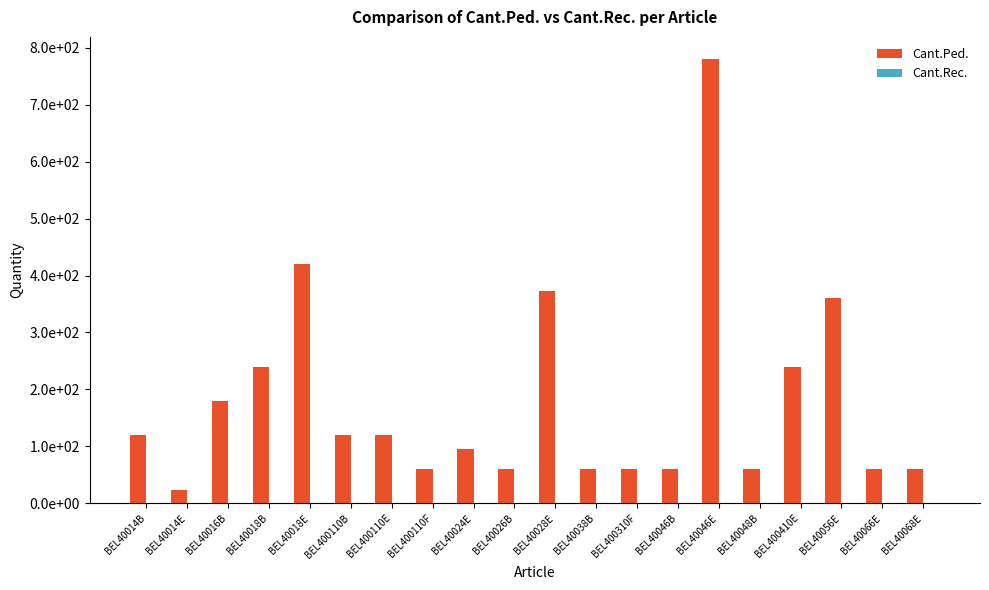

Are the bars horizontal?

No